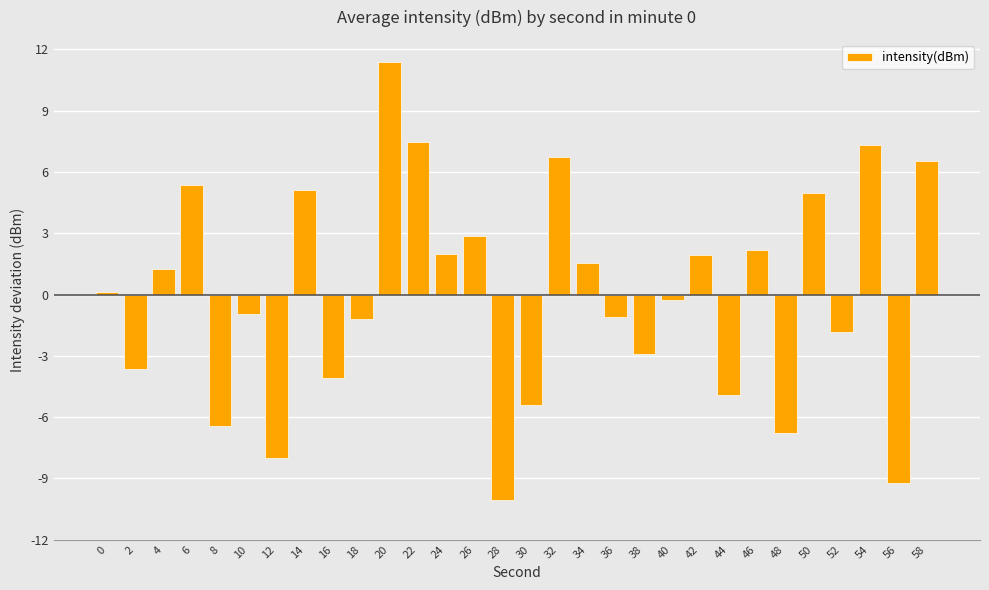

How many values exceed 0?

15